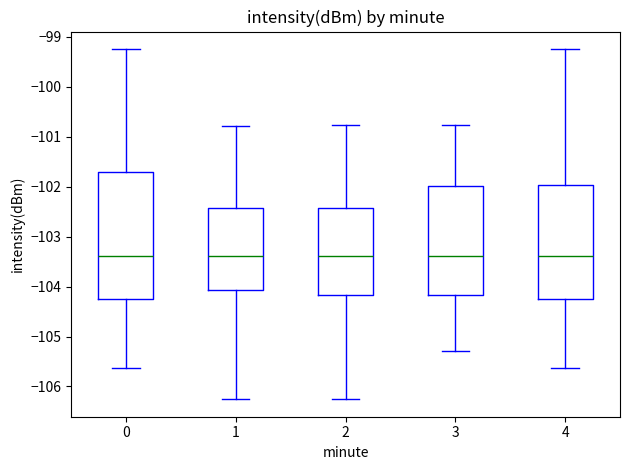

Reading left to right, transcribe this box plot: for each box, give where its median line is, the range the box spans, and where its two whiskers end, as read against the y-axis. The values are not printed on the chart, so give them approximately, as read against the axis.

0: median -103.4, box -104.2 to -101.7, whiskers -105.6 to -99.2
1: median -103.4, box -104.1 to -102.4, whiskers -106.3 to -100.8
2: median -103.4, box -104.2 to -102.4, whiskers -106.3 to -100.8
3: median -103.4, box -104.2 to -102.0, whiskers -105.3 to -100.8
4: median -103.4, box -104.2 to -102.0, whiskers -105.6 to -99.2